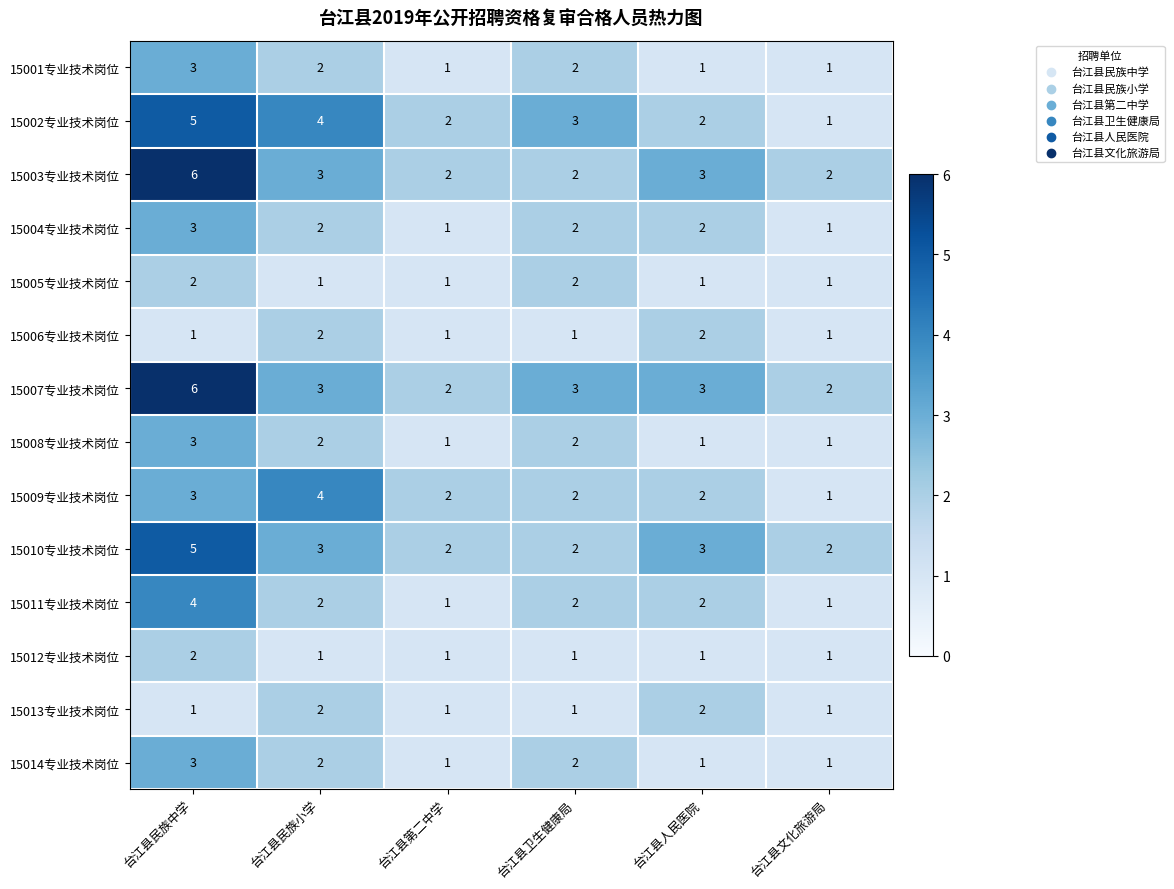

What is the minimum value shown in the chart?

1